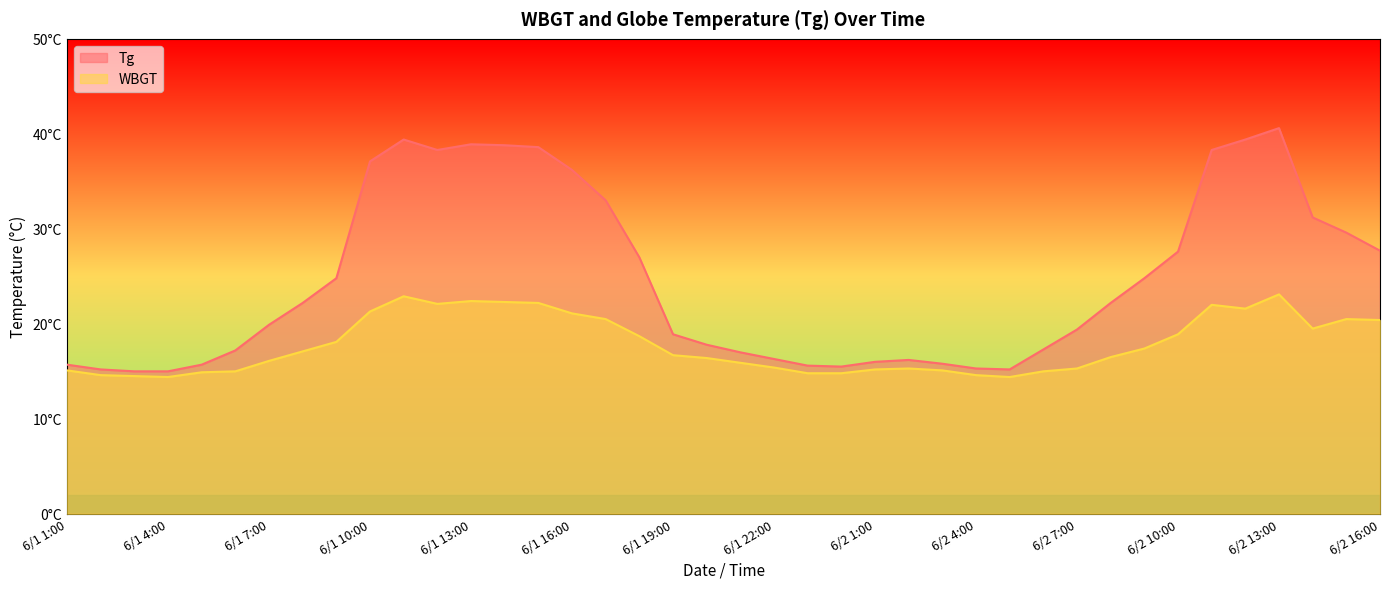

What is the smallest value displayed?

14.4